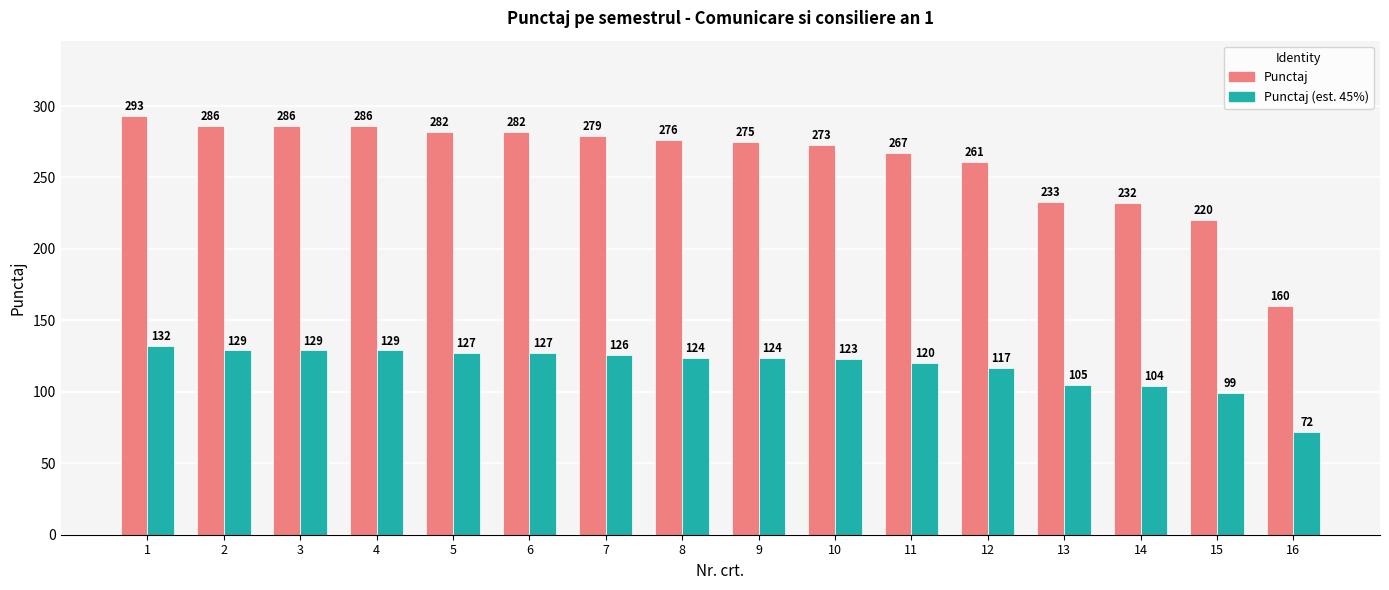

The value of Punctaj (est. 45%) at 4 is 213. True or false?

False